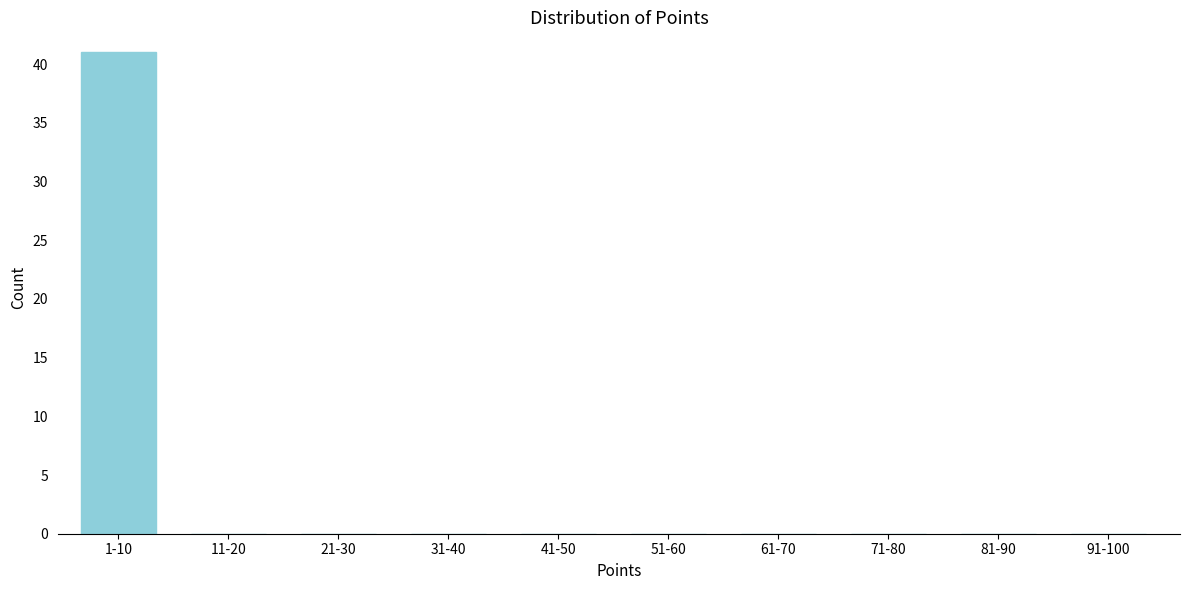

Reading left to right, extract all data points from this chart.

1-10=41	11-20=0	21-30=0	31-40=0	41-50=0	51-60=0	61-70=0	71-80=0	81-90=0	91-100=0